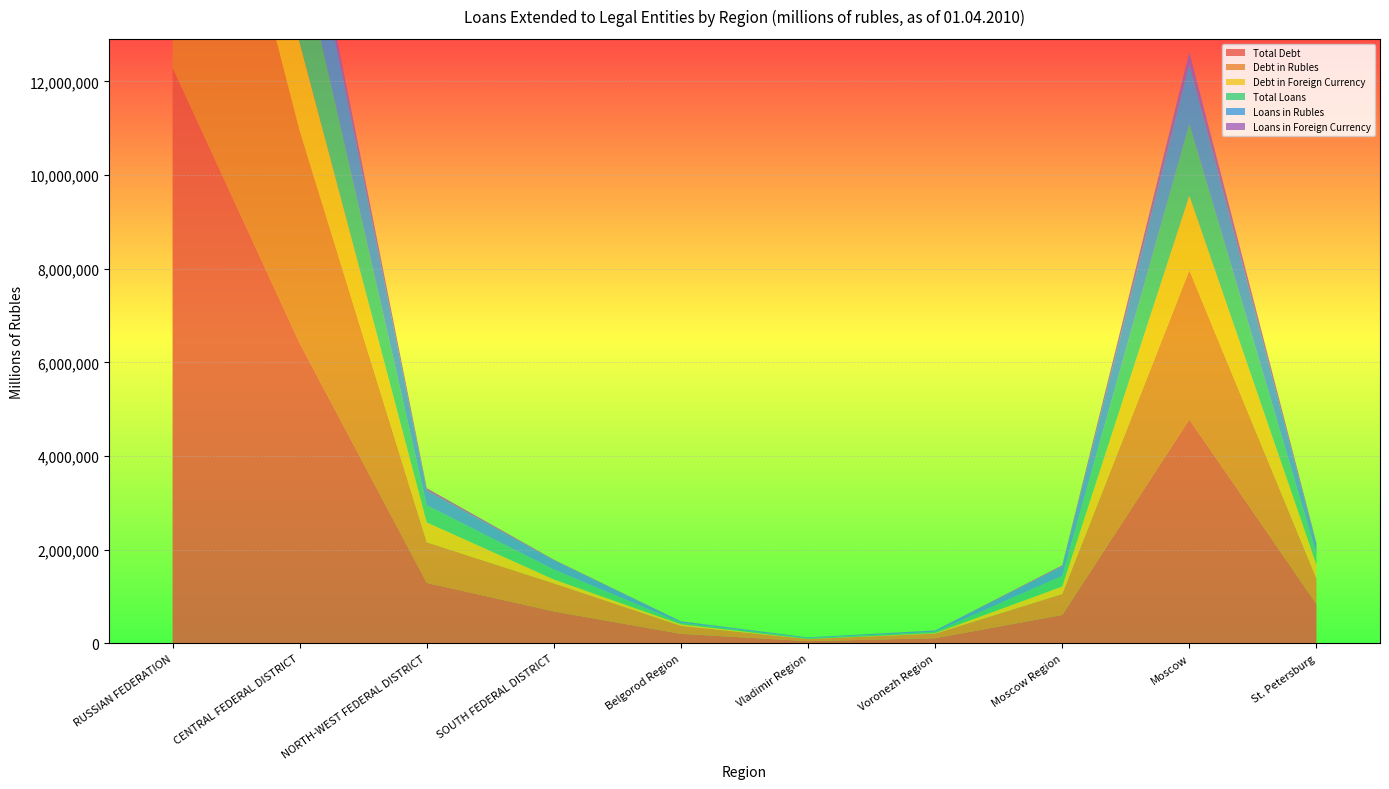

Reading right to left, list all the values displayed in this chart.

Total Debt: 840162	4781322	607229	109883	47265	203199	682703	1291905	6413474	12295312
Debt in Rubles: 543322	3184607	447071	98561	43395	171698	599118	866928	4531491	9151647
Debt in Foreign Currency: 296840	1596715	160158	11322	3870	31501	83585	424977	1881983	3143665
Total Loans: 231304	1534292	226910	28578	16688	32704	211629	365554	2042802	3944207
Loans in Rubles: 200120	1274168	204274	25979	16014	29570	198814	312763	1741000	3409206
Loans in Foreign Currency: 31184	260124	22636	2599	674	3134	12815	52791	301802	535001